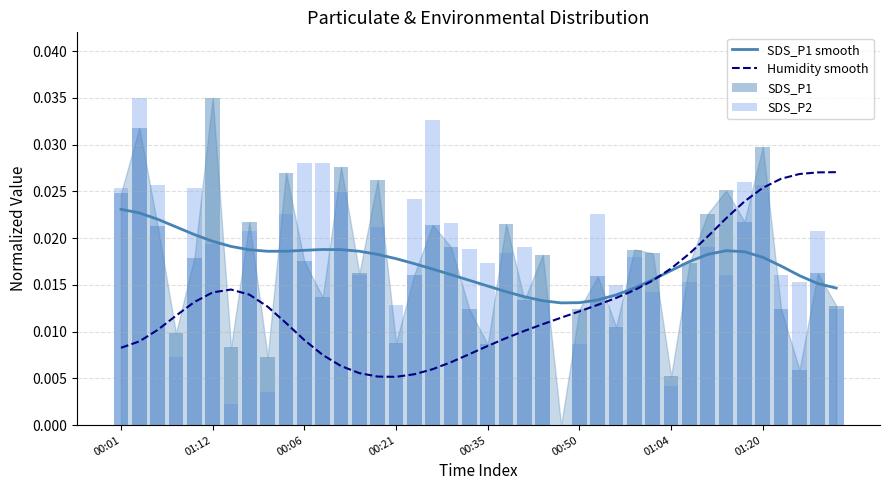

What position from the right is 28?

12